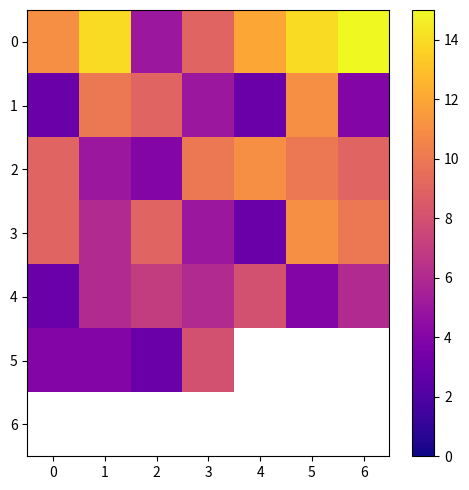

What is the average value of the 2 series?

8.3